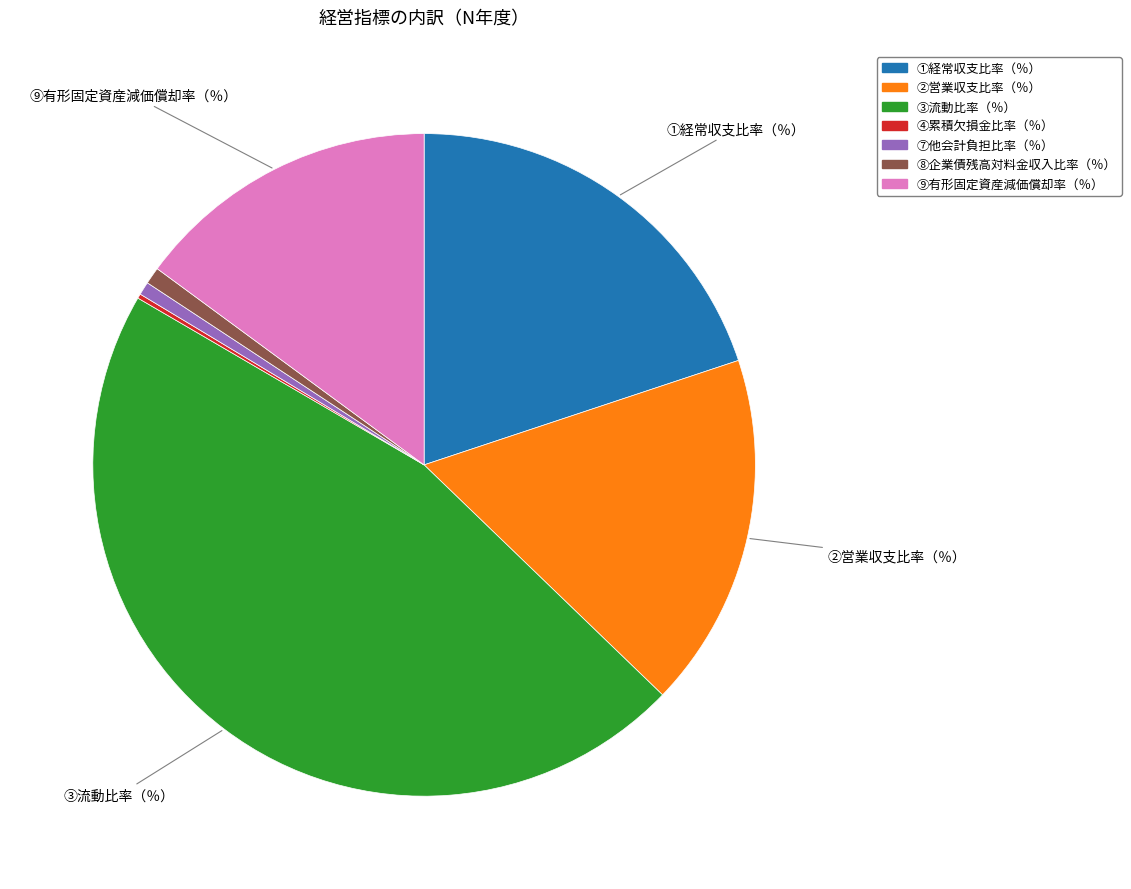

Between ③流動比率（％） and ⑨有形固定資産減価償却率（％）, which is larger?

③流動比率（％）